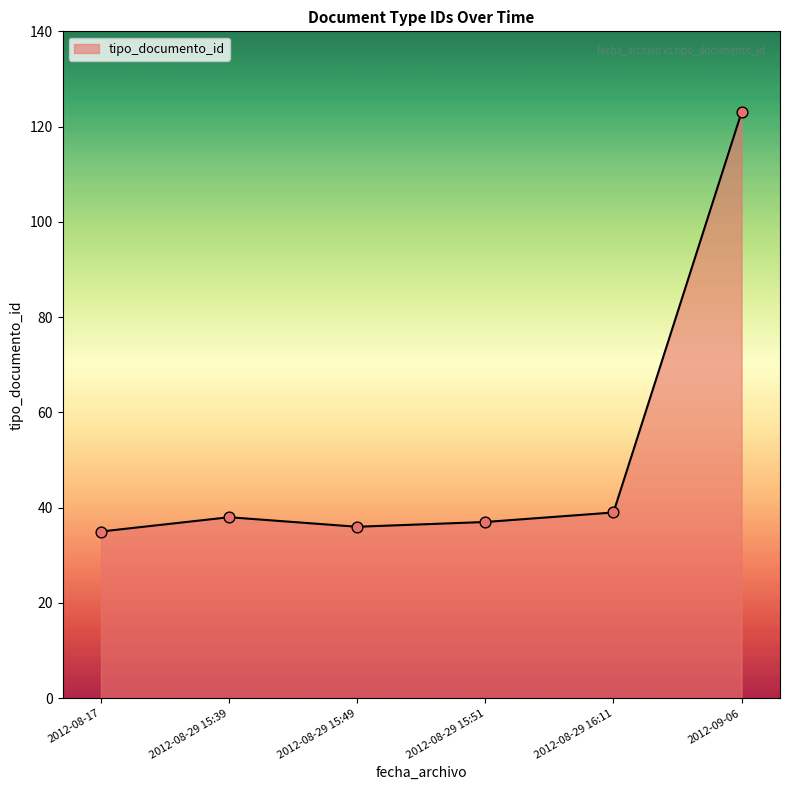

What is the ratio of the value at 2012-09-06 to the value at 2012-08-29 15:49?

3.4